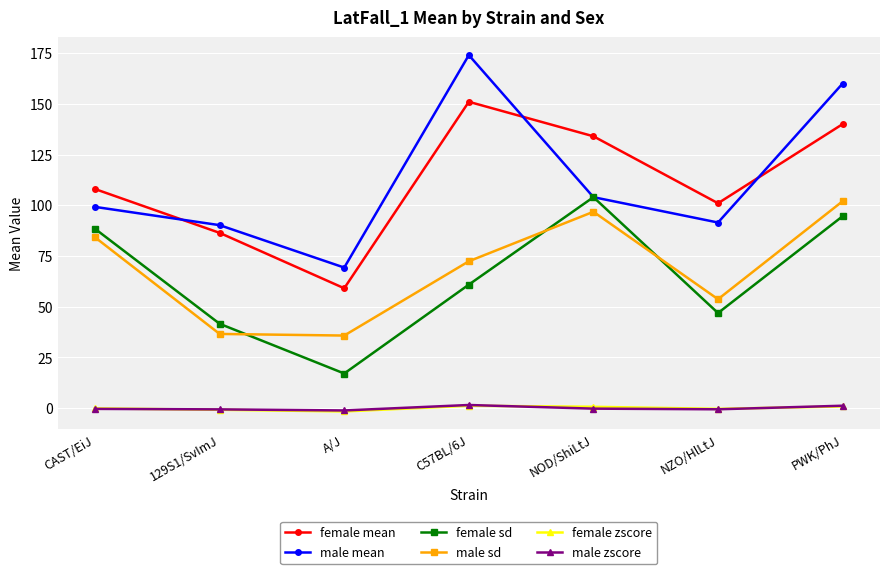

What value does the male sd series have at CAST/EiJ?

84.2